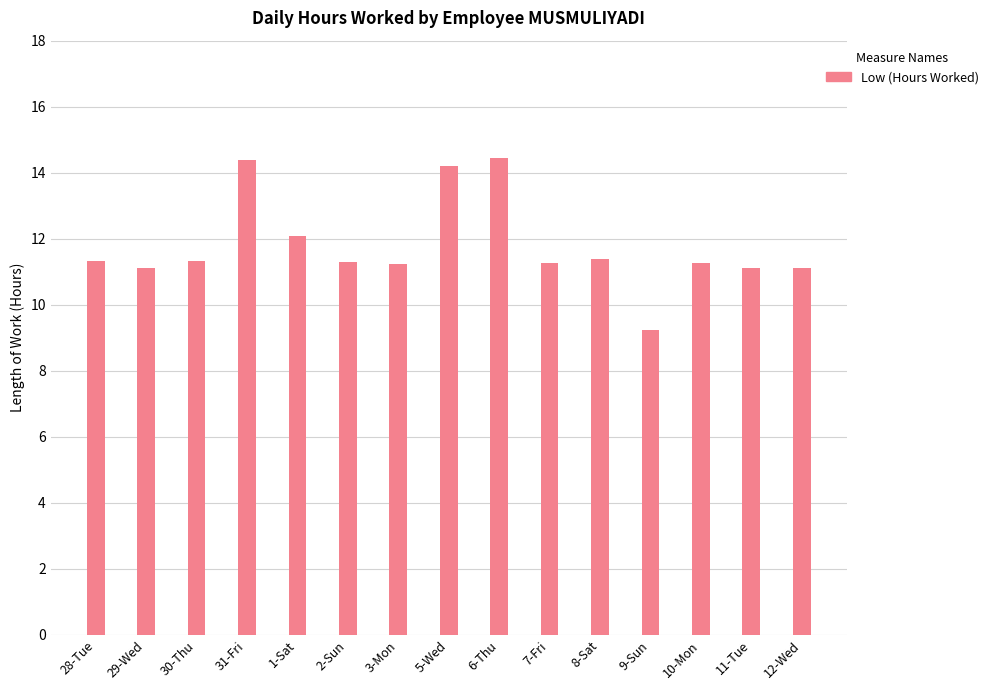

What is the difference between the values at 10-Mon and 1-Sat?

0.8